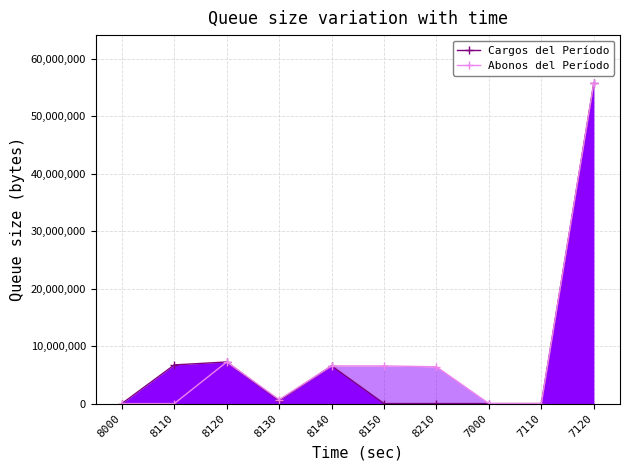

What is the sum of all Abonos del Período values?

83241849.4